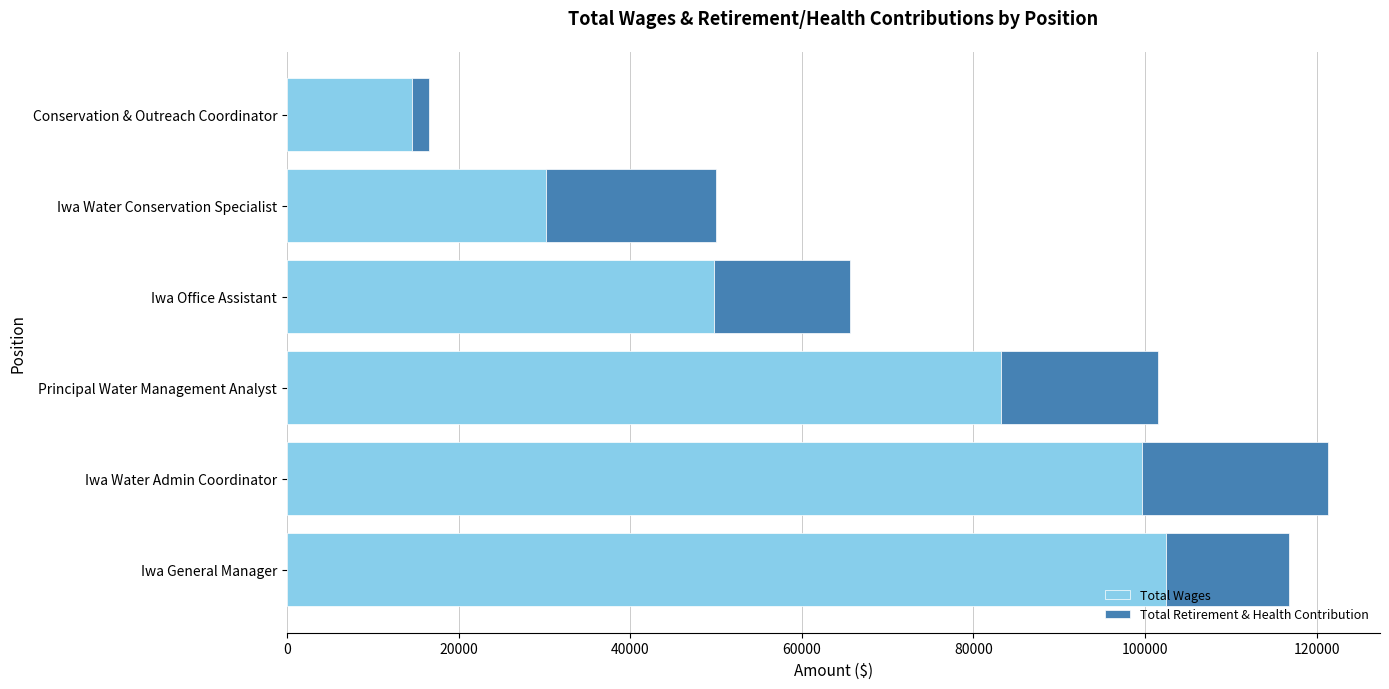

The value of Total Wages at Iwa Water Conservation Specialist is 13569. True or false?

False